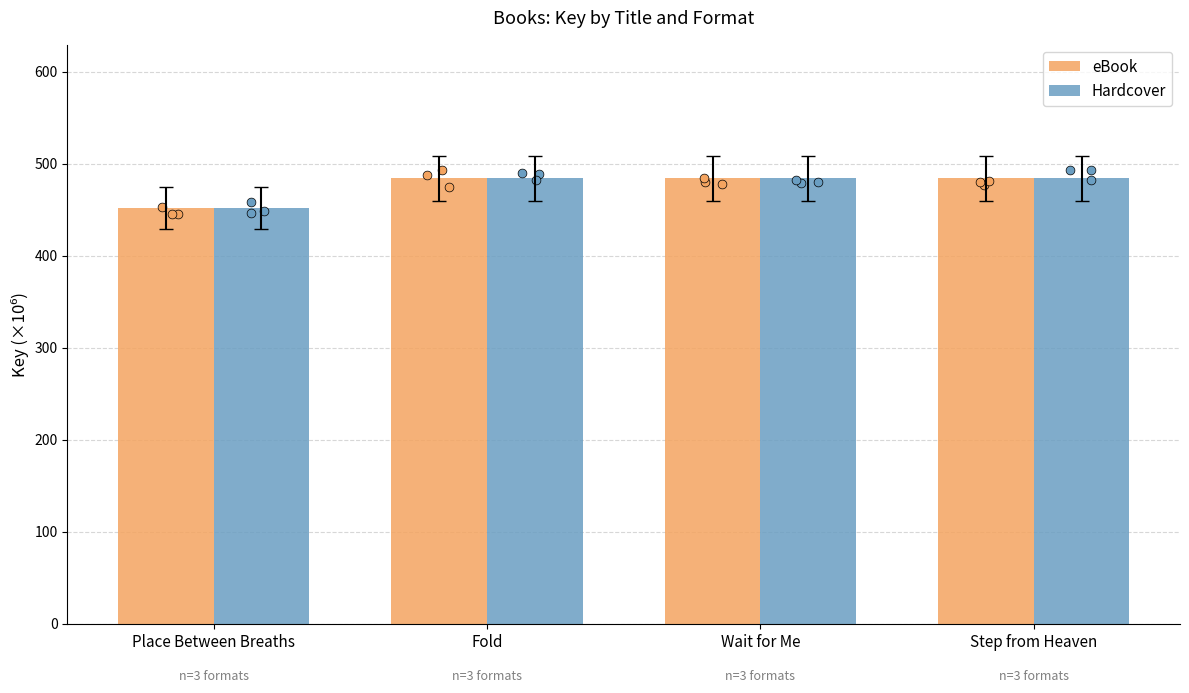

Which series has the largest Y range (max minus min)?

eBook